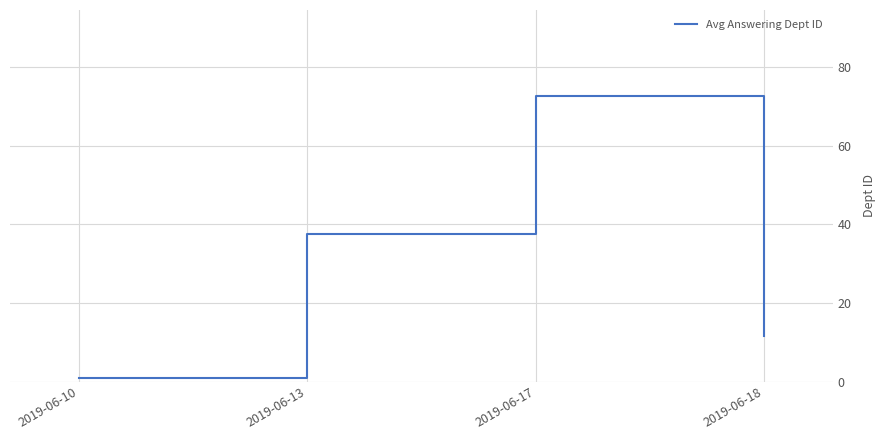

What is the difference between the values at 2019-06-10 and 2019-06-18?

10.5